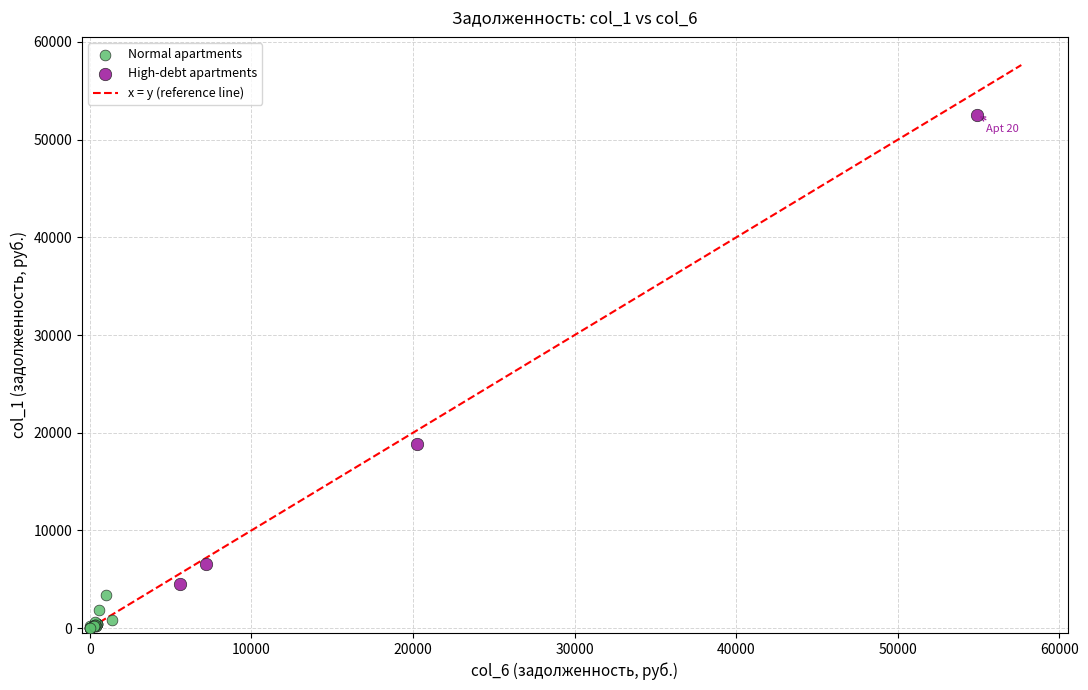

Which series has the widest spread of Y values?

High-debt apartments